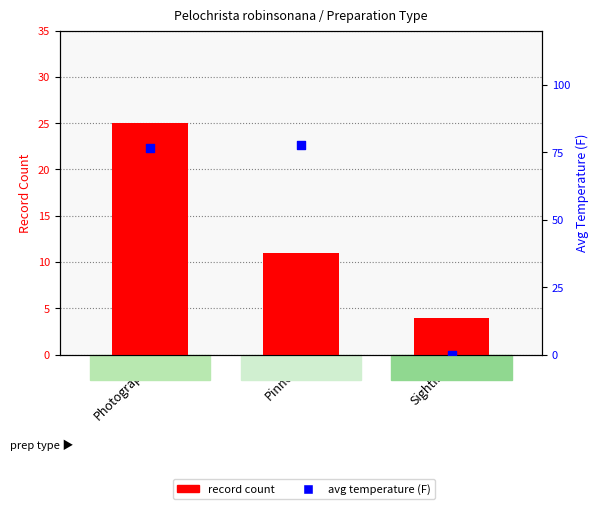

Which series reaches the minimum Y coordinate?

avg temperature (F)